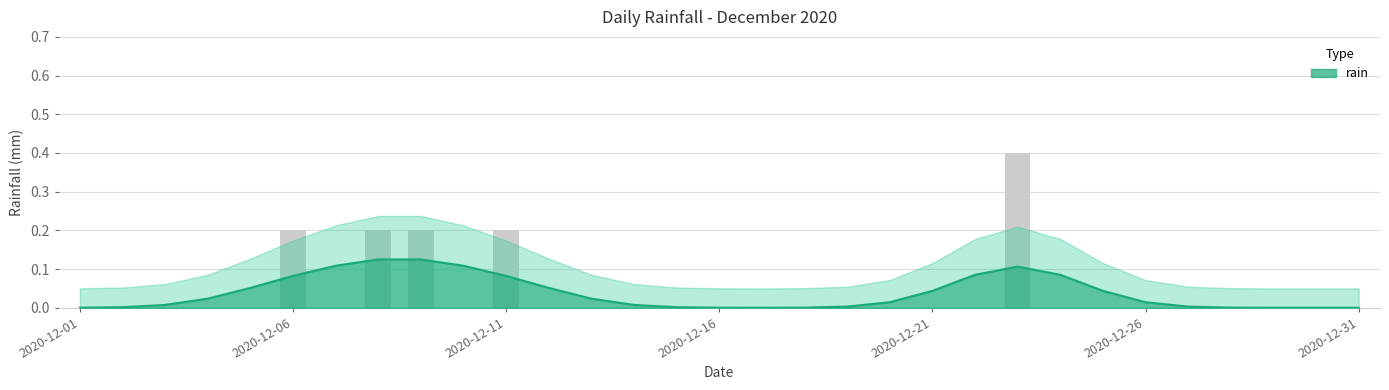

Reading left to right, what are all the values shown in this chart?

0.0	0.0	0.0	0.0	0.0	0.2	0.0	0.2	0.2	0.0	0.2	0.0	0.0	0.0	0.0	0.0	0.0	0.0	0.0	0.0	0.0	0.0	0.4	0.0	0.0	0.0	0.0	0.0	0.0	0.0	0.0